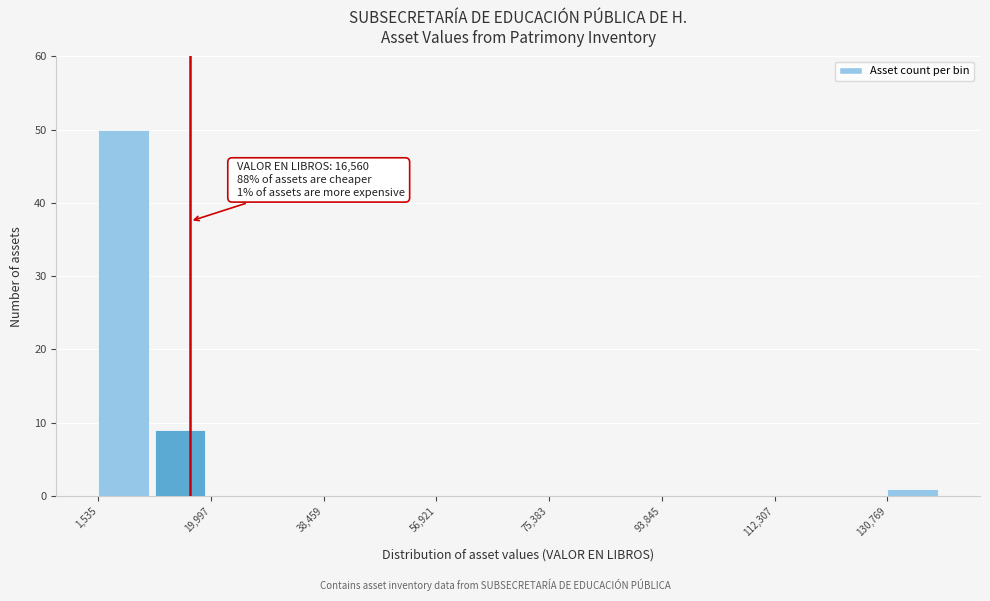

Which range on the x-axis has the tallest bar?

2000 to 10000